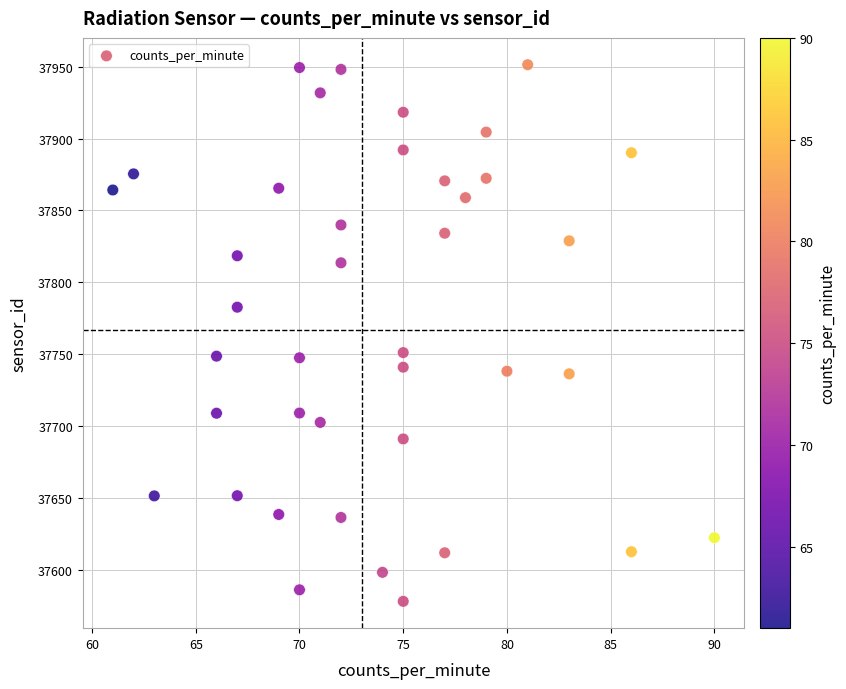

What is the range of Y values (max minus min)?

372.7